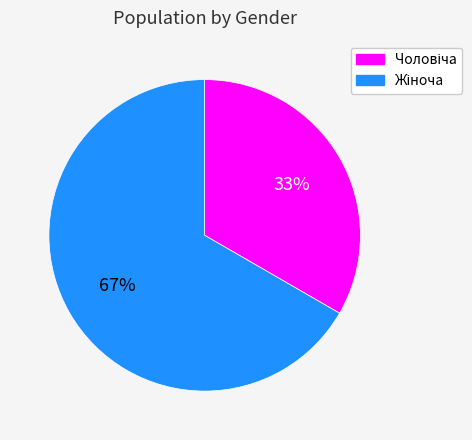

To the nearest percent, what is the average slice percentage?

50%